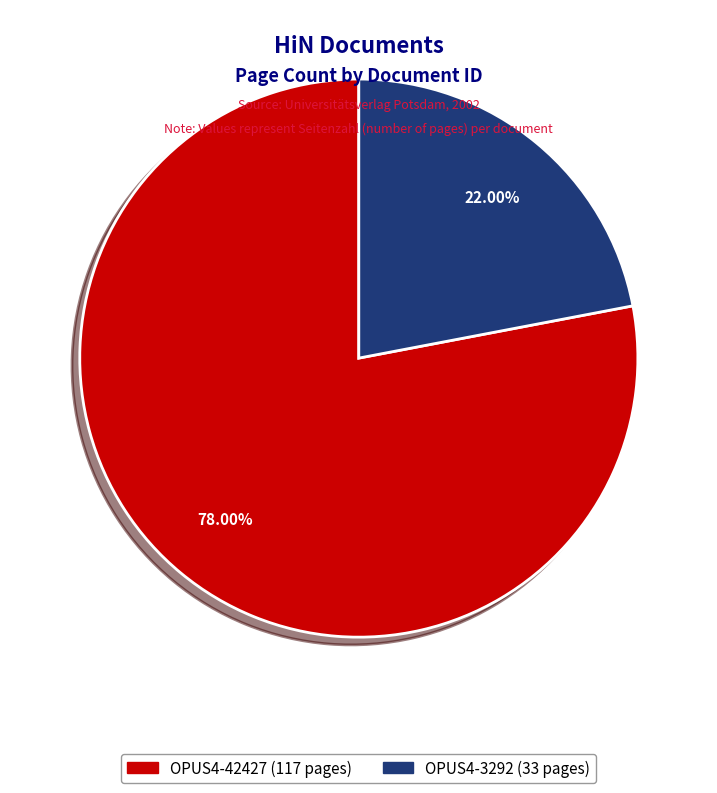

Do OPUS4-3292 and OPUS4-42427 together represent more than half of the pie?

Yes